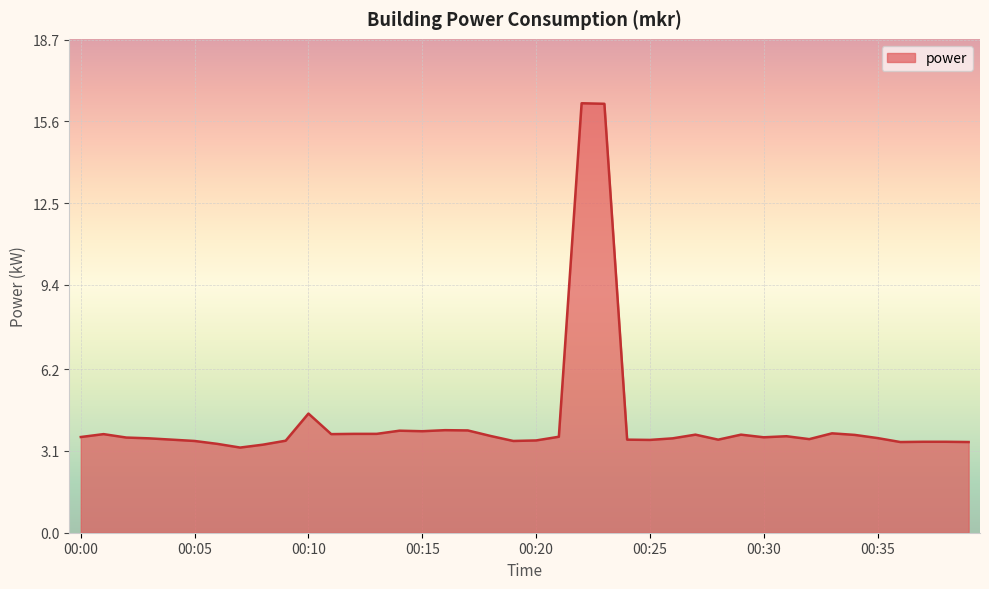

What is the minimum value shown in the chart?

3.2